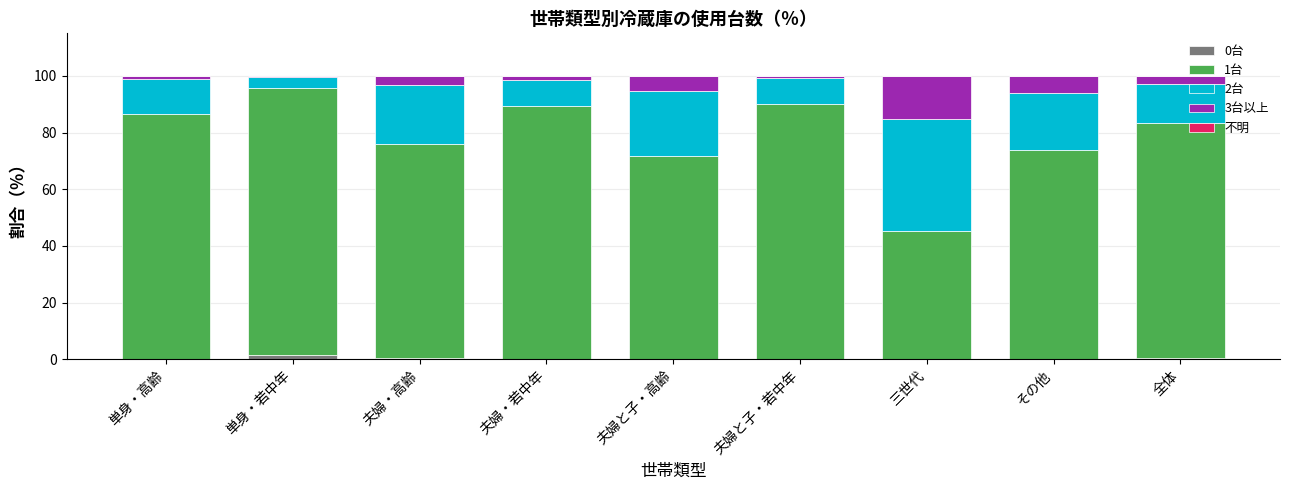

What is the difference between the 3台以上 values at その他 and 全体?

3.2